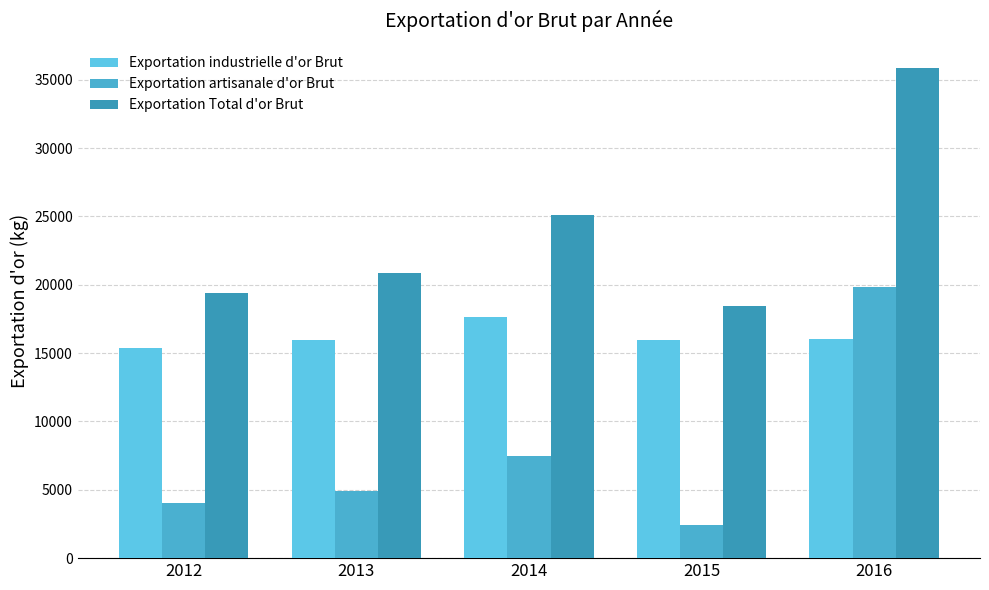

How many values in the Exportation Total d'or Brut series are below 20825?

2